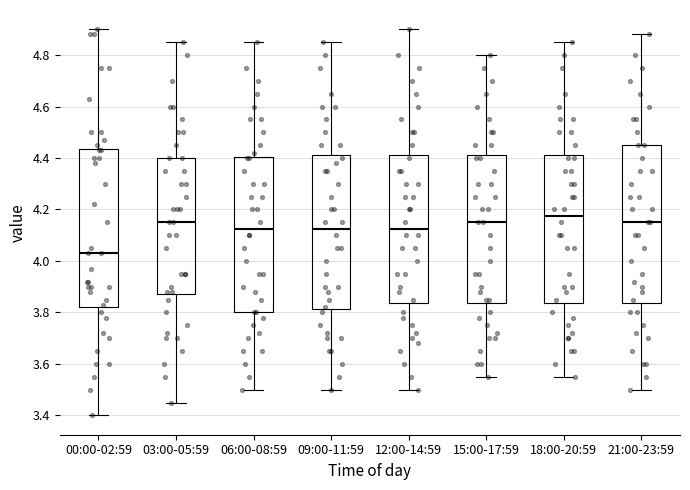

Where does the lower whisker of the box for 15:00-17:59 end on the y-axis? The values are not printed on the chart, so give them approximately, as read against the axis.

3.56